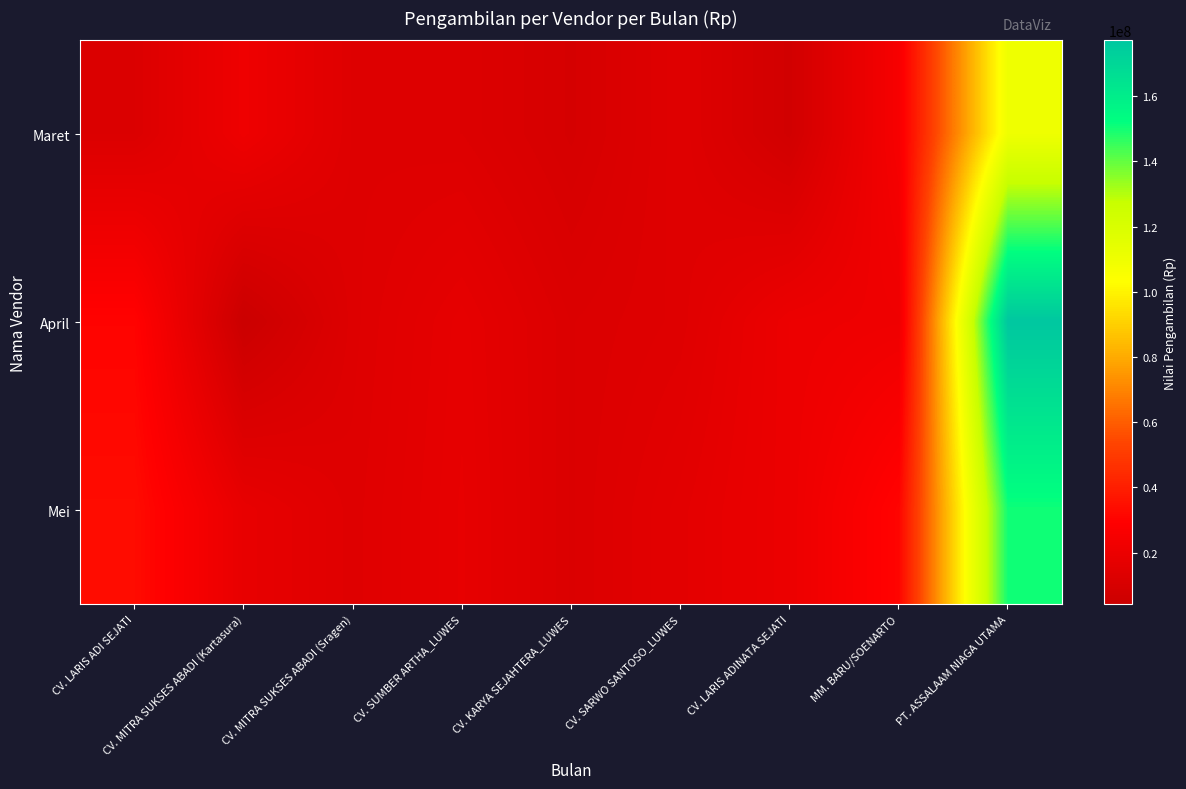

Reading right to left, list all the values displayed in this chart.

Maret: PT. ASSALAAM NIAGA UTAMA=109923000	MM. BARU/SOENARTO=25517000	CV. LARIS ADINATA SEJATI=7240100	CV. SARWO SANTOSO_LUWES=14293660	CV. KARYA SEJAHTERA_LUWES=9395890	CV. SUMBER ARTHA_LUWES=12984080	CV. MITRA SUKSES ABADI (Sragen)=13558740	CV. MITRA SUKSES ABADI (Kartasura)=21476000	CV. LARIS ADI SEJATI=12237400
April: PT. ASSALAAM NIAGA UTAMA=177129600	MM. BARU/SOENARTO=21648800	CV. LARIS ADINATA SEJATI=20458300	CV. SARWO SANTOSO_LUWES=13905250	CV. KARYA SEJAHTERA_LUWES=12256760	CV. SUMBER ARTHA_LUWES=17424000	CV. MITRA SUKSES ABADI (Sragen)=13367830	CV. MITRA SUKSES ABADI (Kartasura)=4210000	CV. LARIS ADI SEJATI=30483360
Mei: PT. ASSALAAM NIAGA UTAMA=150480000	MM. BARU/SOENARTO=30902000	CV. LARIS ADINATA SEJATI=20369550	CV. SARWO SANTOSO_LUWES=16050000	CV. KARYA SEJAHTERA_LUWES=12194310	CV. SUMBER ARTHA_LUWES=17863000	CV. MITRA SUKSES ABADI (Sragen)=13965900	CV. MITRA SUKSES ABADI (Kartasura)=18263000	CV. LARIS ADI SEJATI=33413300